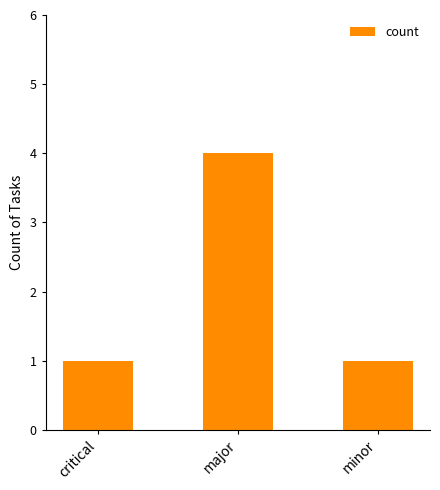

The chart shows a value of 1 at minor. True or false?

True